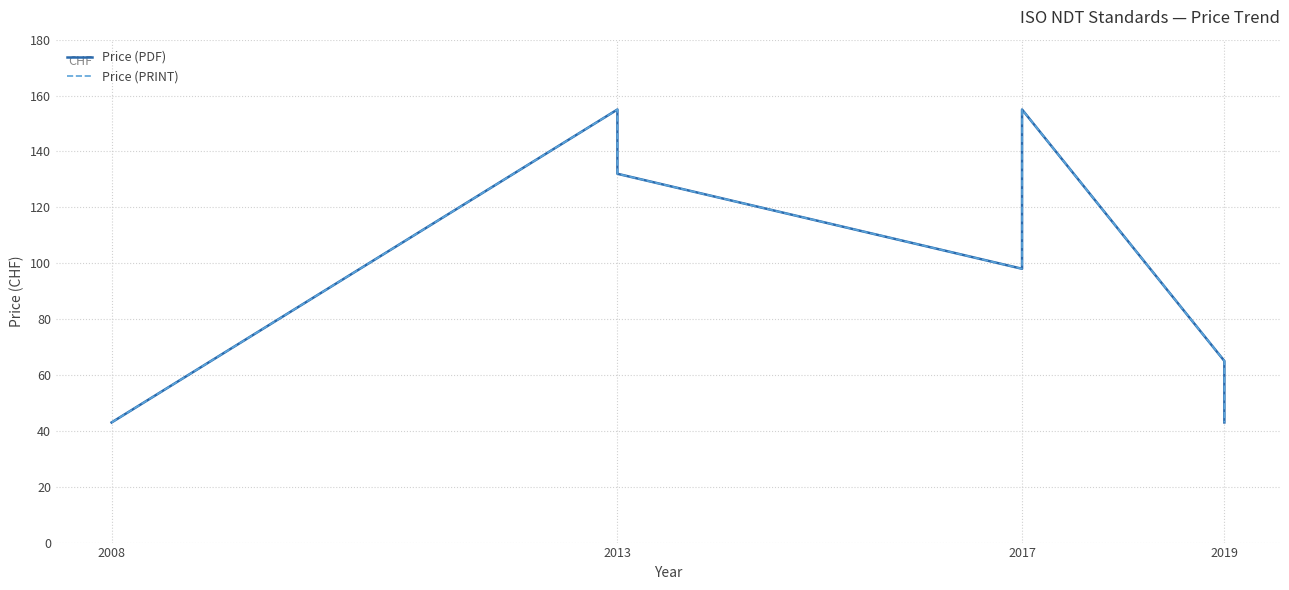

In Price (PDF), how many points are lower than both neighbors (excluding endpoints)?

1